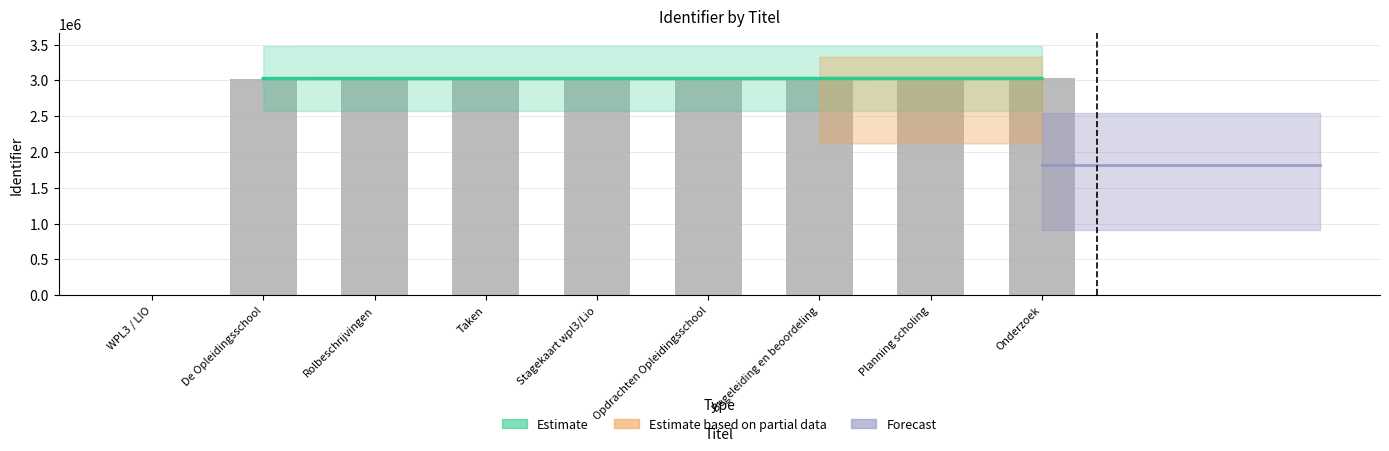

What value does the data have at Taken, to the nearest 50?

3025550